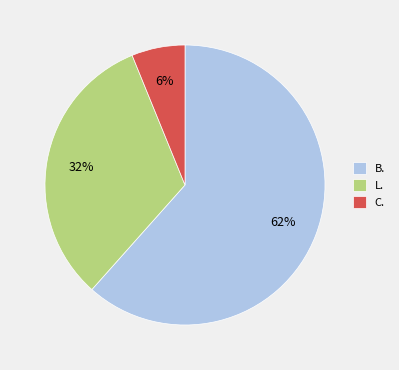

Is there a majority slice in this chart?

Yes